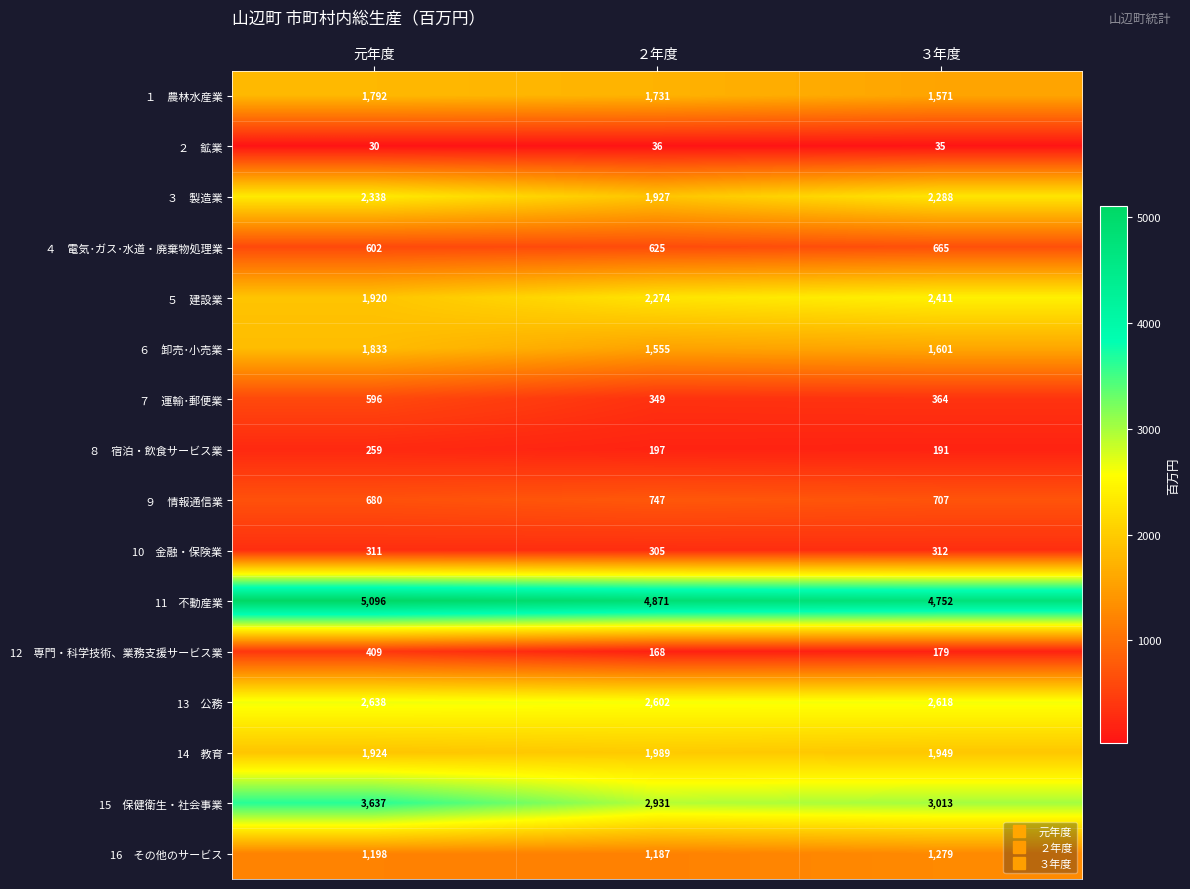

What is the difference between the highest and lowest values at 元年度?

5066